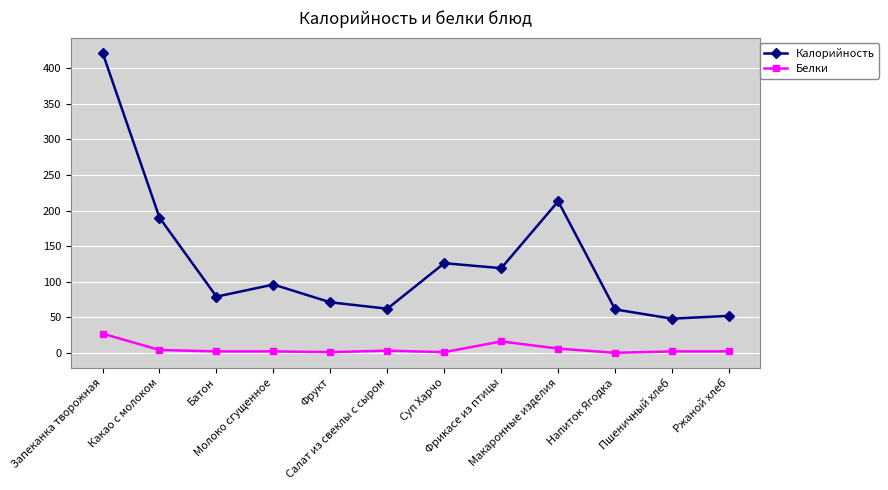

True or false: Белки has more than 0 points higher than both neighbors.

True